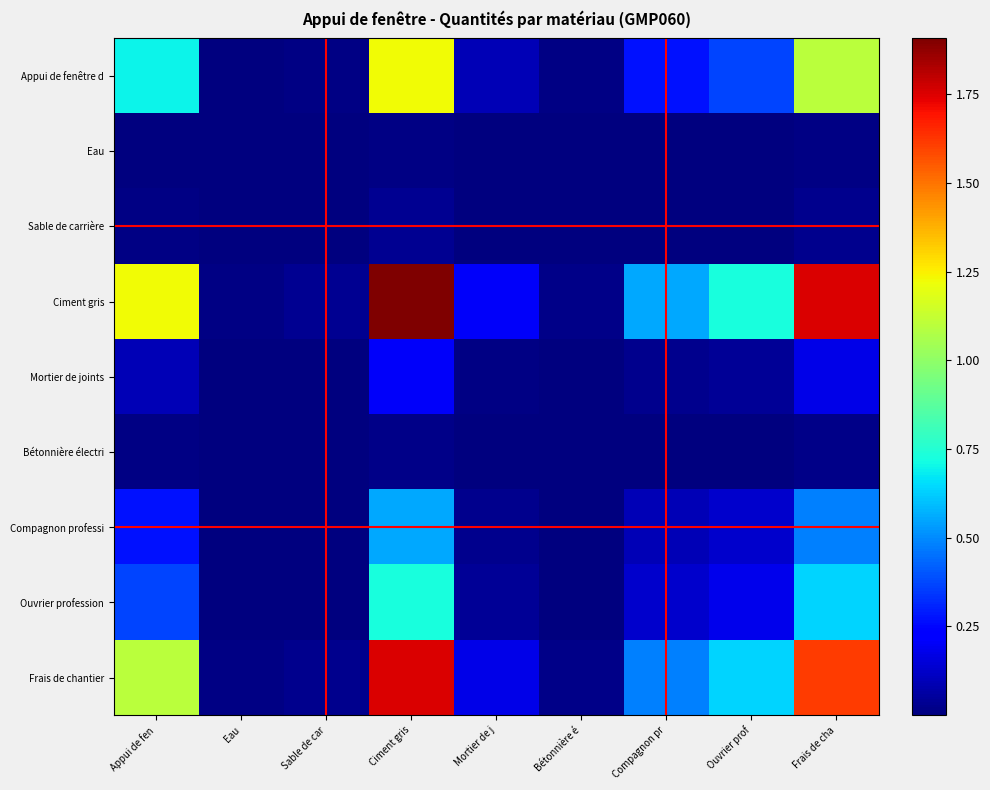

List the series in order of their peak value, lowest first.

Eau, Bétonnière électri, Sable de carrière, Mortier de joints, Compagnon professi, Ouvrier profession, Appui de fenêtre d, Frais de chantier, Ciment gris